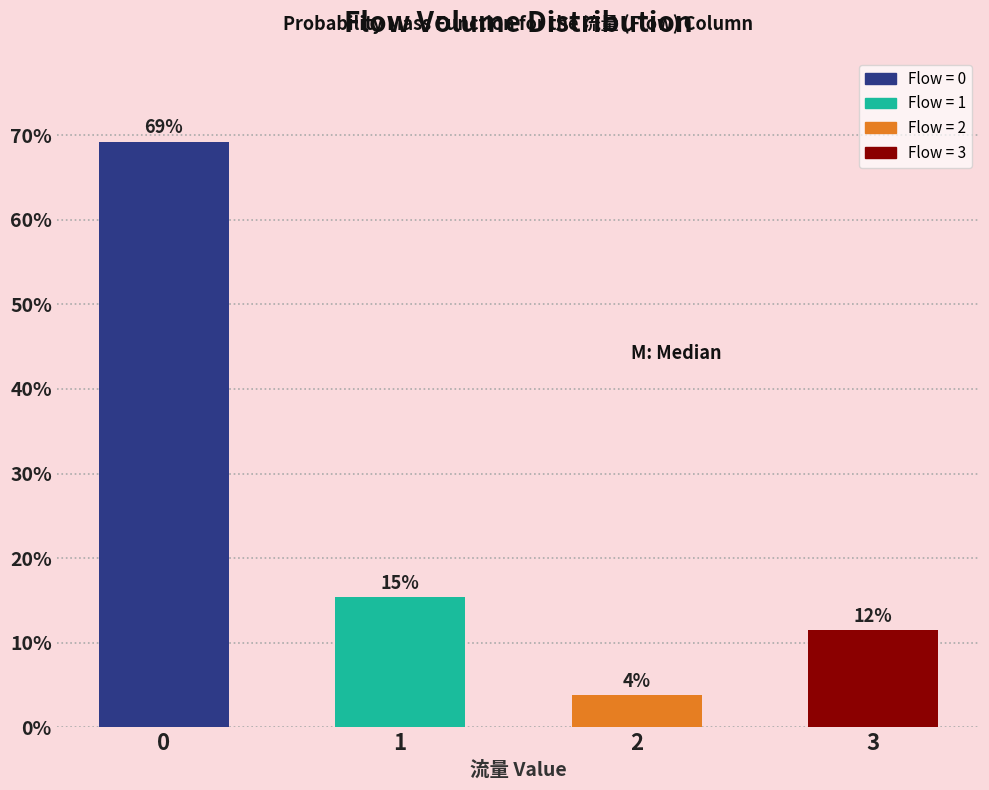

How many bars are there in total?

4